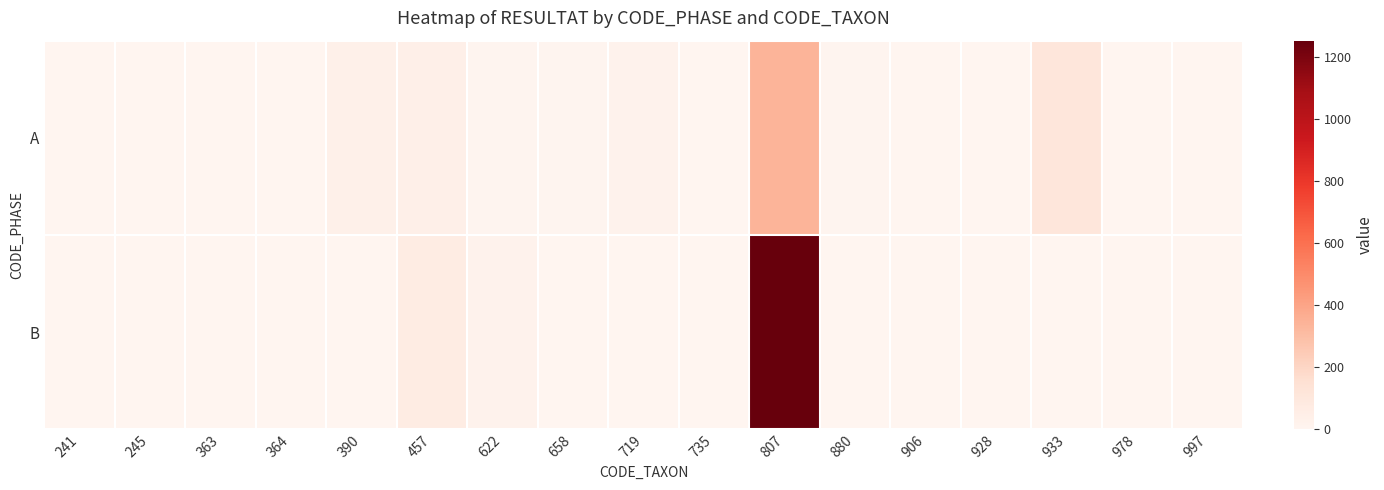

What is the total value across all series at 719?

24